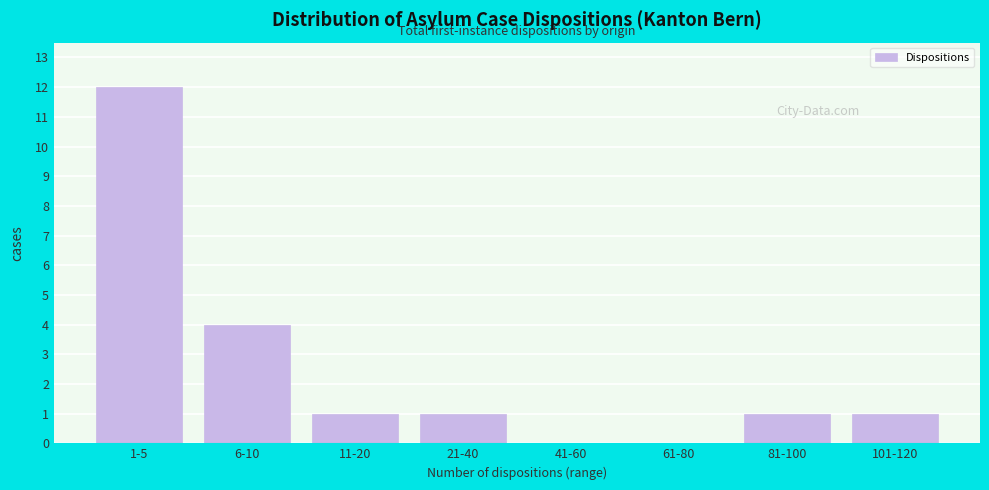

Reading left to right, what are all the values shown in this chart?

1-5=12	6-10=4	11-20=1	21-40=1	41-60=0	61-80=0	81-100=1	101-120=1